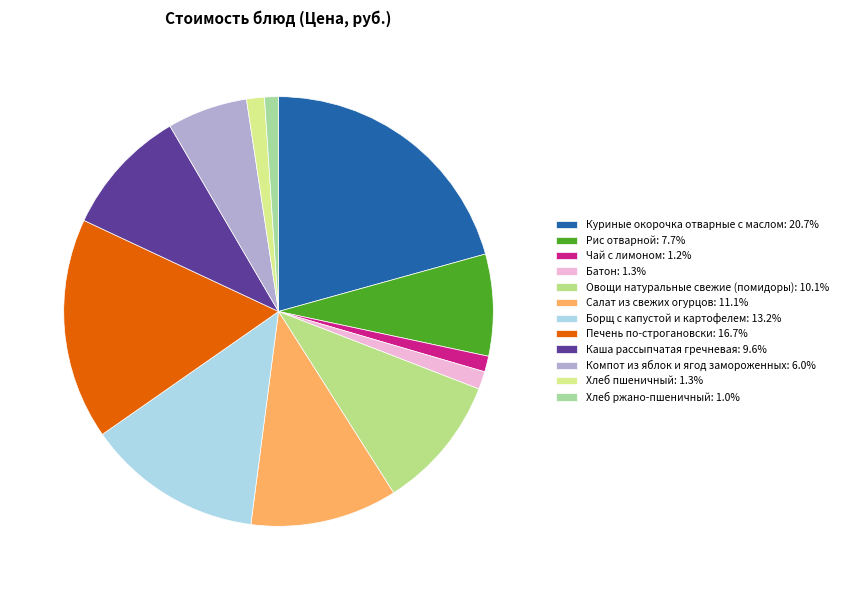

Combined, do Батон and Чай с лимоном account for over 50%?

No